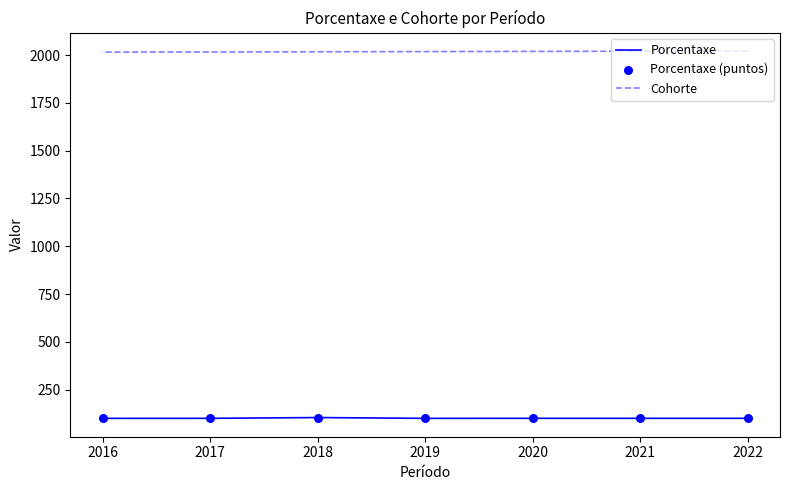

What are all the series names shown in the legend?

Porcentaxe, Cohorte, Porcentaxe (puntos)